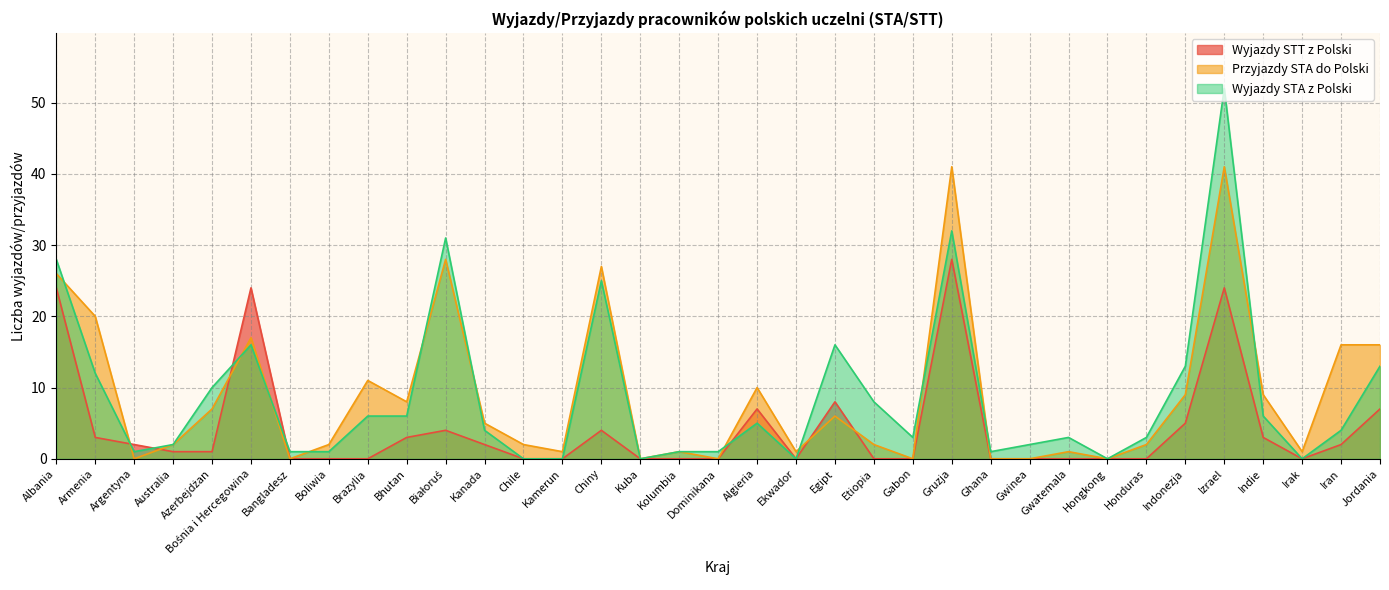

In Wyjazdy STT z Polski, how many points are higher than both neighbors (excluding endpoints)?

7